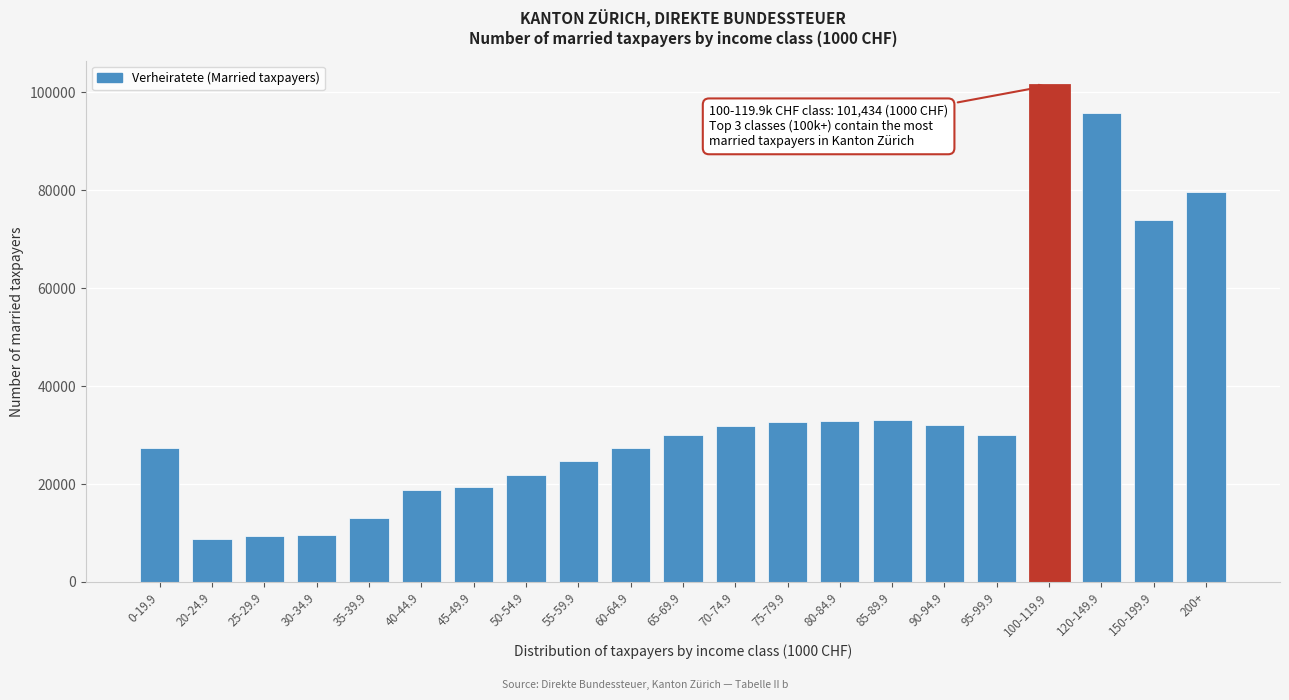

What is the value of the 16th bar from the left?

32125.6